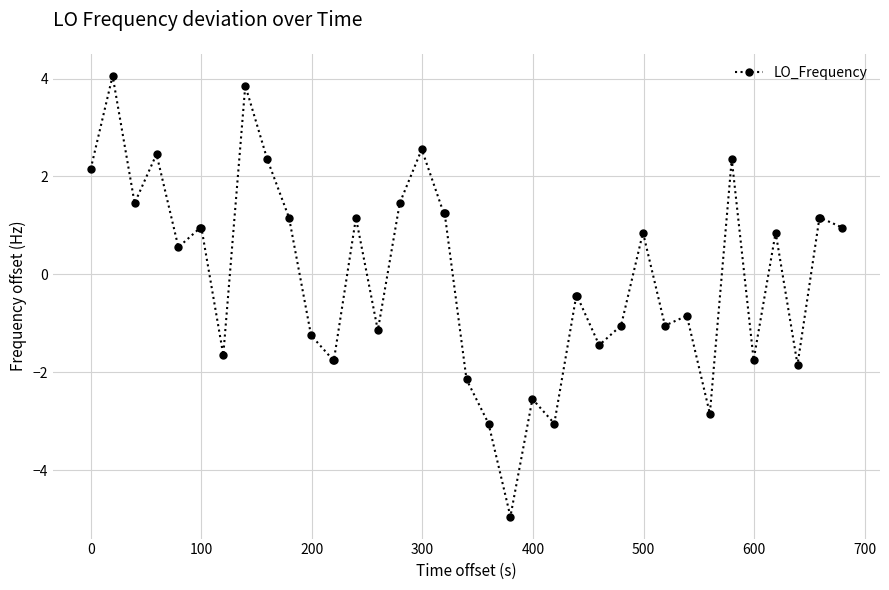

What is the value of the 24th point from the left?

-2.5